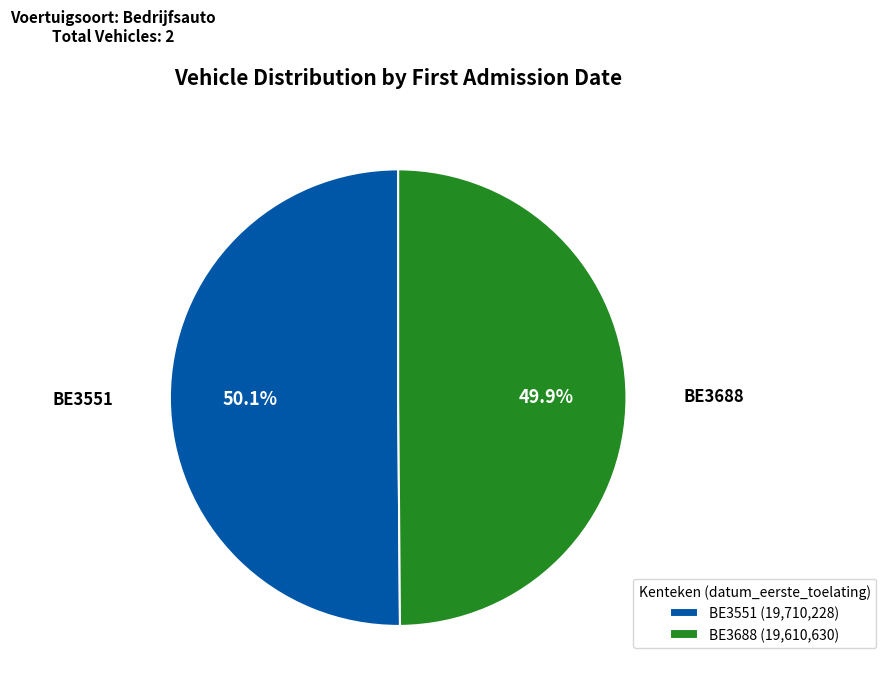

Count the number of slices in the pie.

2